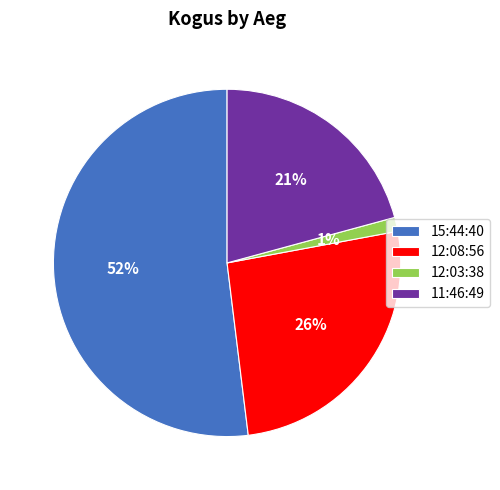

Between 11:46:49 and 15:44:40, which is larger?

15:44:40